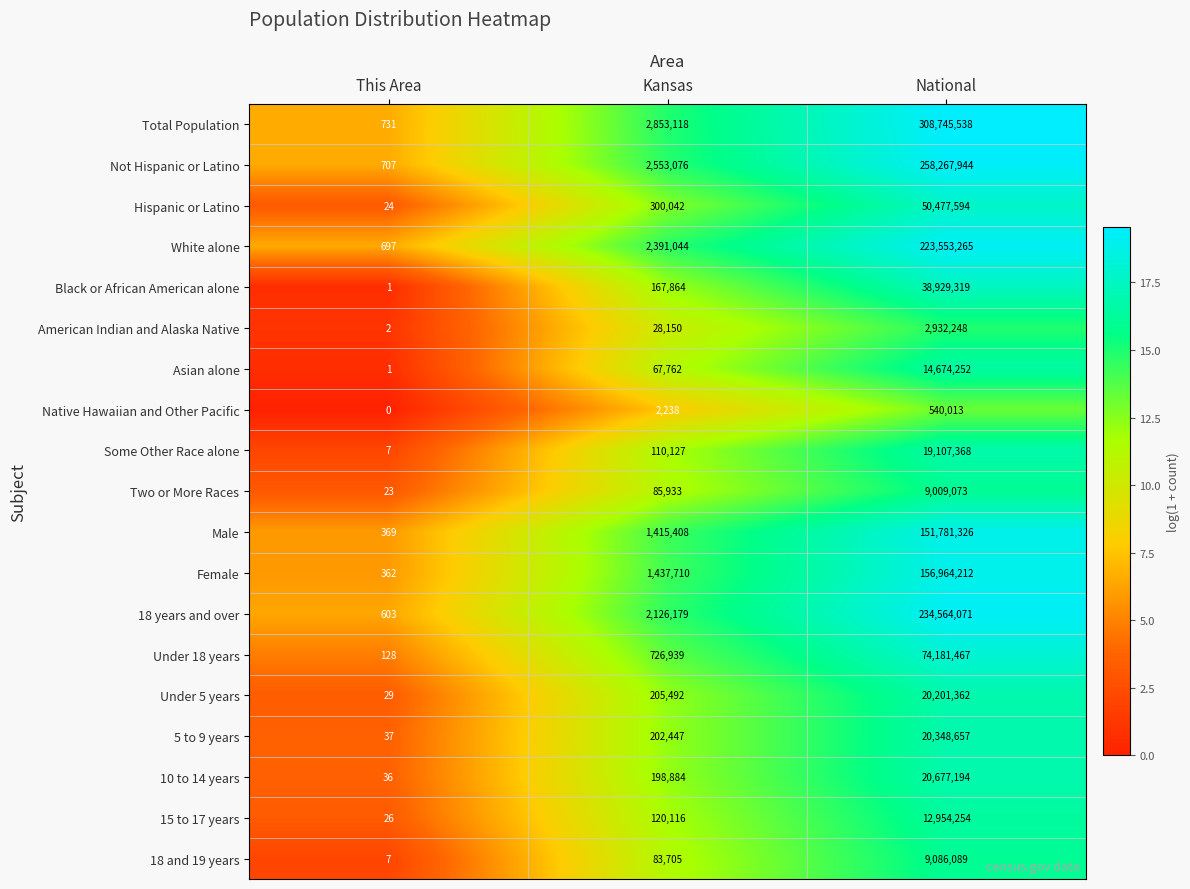

Which series has the widest spread of values?

Total Population